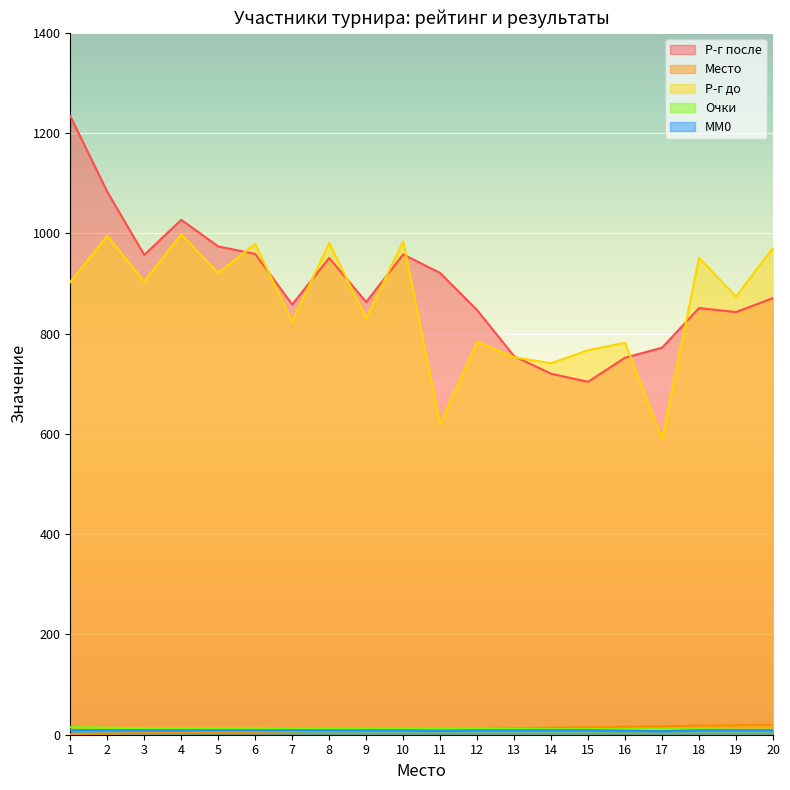

Reading left to right, transcribe all the data shown in this chart.

Р-г после: 1234	1083	957	1027	974	959	858	951	863	958	921	847	755	720	704	752	772	851	843	871
Место: 1	2	3	4	5	6	7	8	9	10	11	12	13	14	15	16	17	18	19	20
Р-г до: 903	995	904	998	921	979	824	981	831	984	620	784	753	741	767	782	590	951	874	971
Очки: 15	14	13	13	13	13	12	12	12	12	12	12	12	11	11	11	11	11	10	10
MM0: 9	9	9	9	9	9	9	9	9	9	8	9	9	9	9	8	7	9	9	9